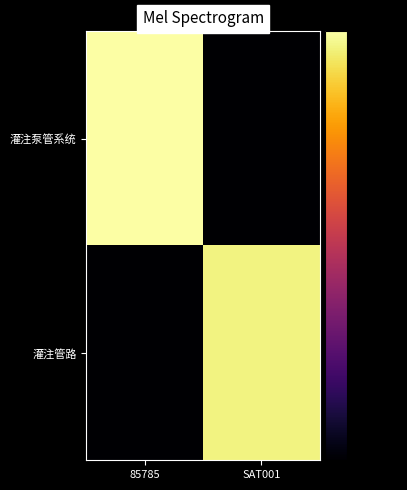

Count the number of data series in this chart.

2